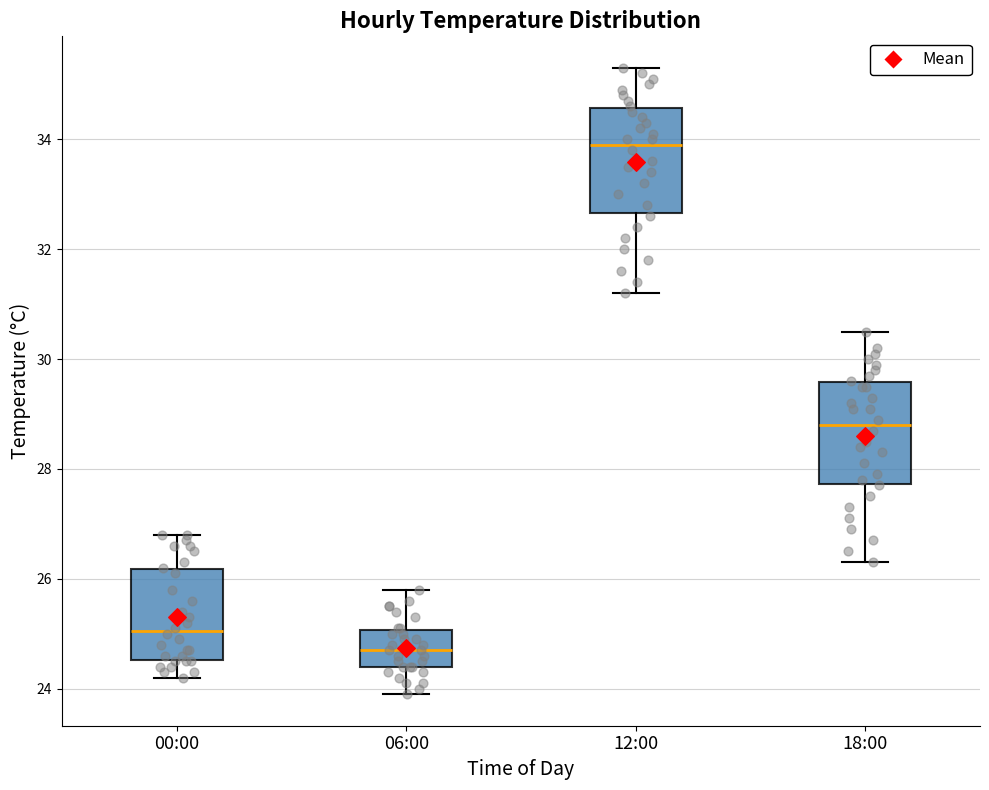

Where does the lower whisker of the box for 00:00 end on the y-axis? The values are not printed on the chart, so give them approximately, as read against the axis.

24.2